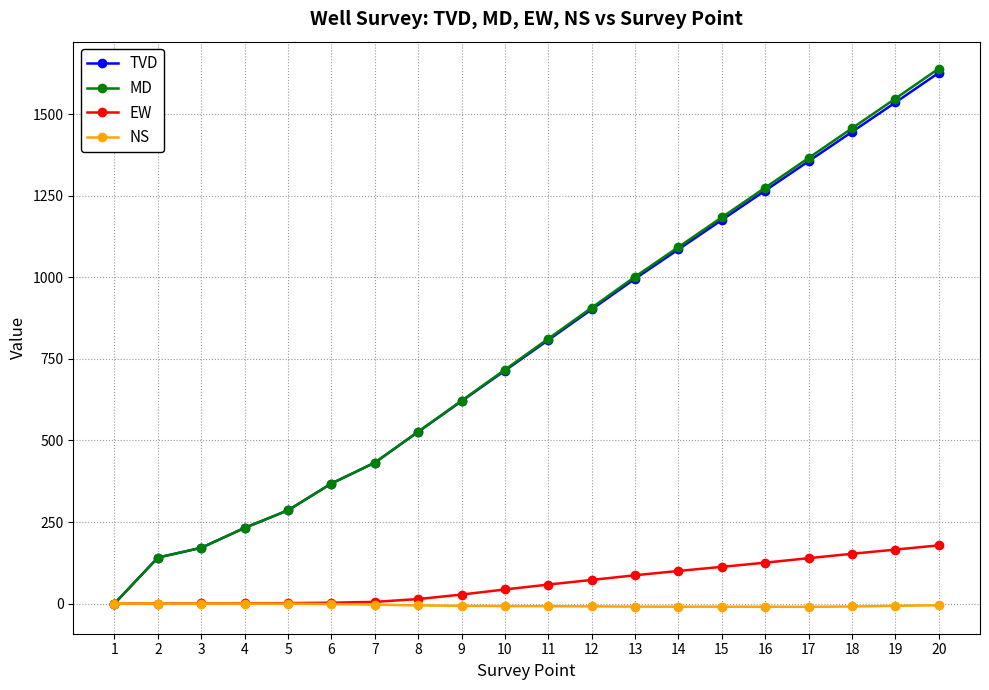

At which category is the sum across all series the highest?

20